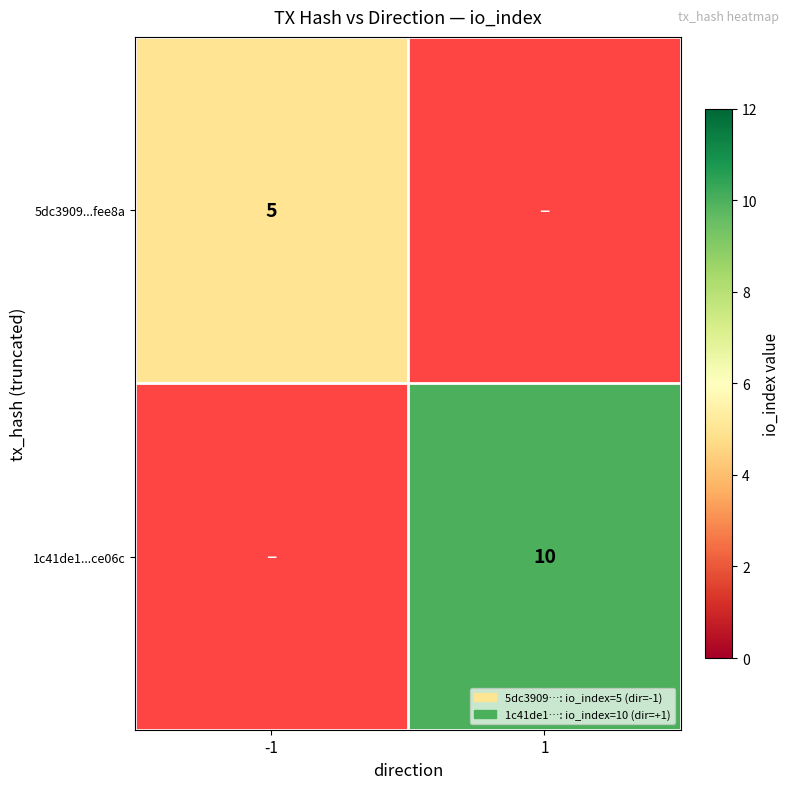

True or false: 5dc3909...fee8a has a value of 9 at -1.

False